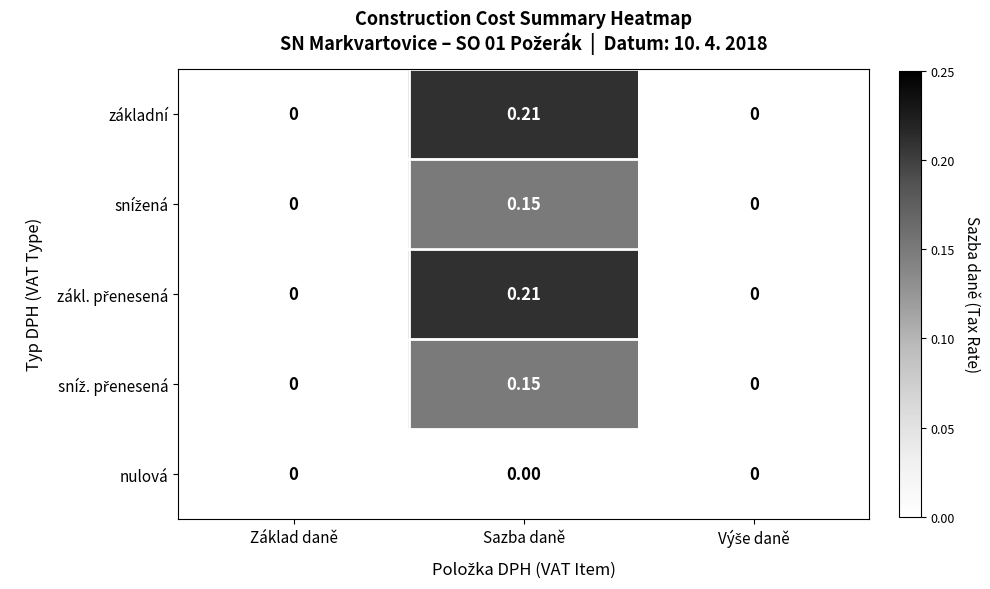

At which category is the sum across all series the highest?

Sazba daně